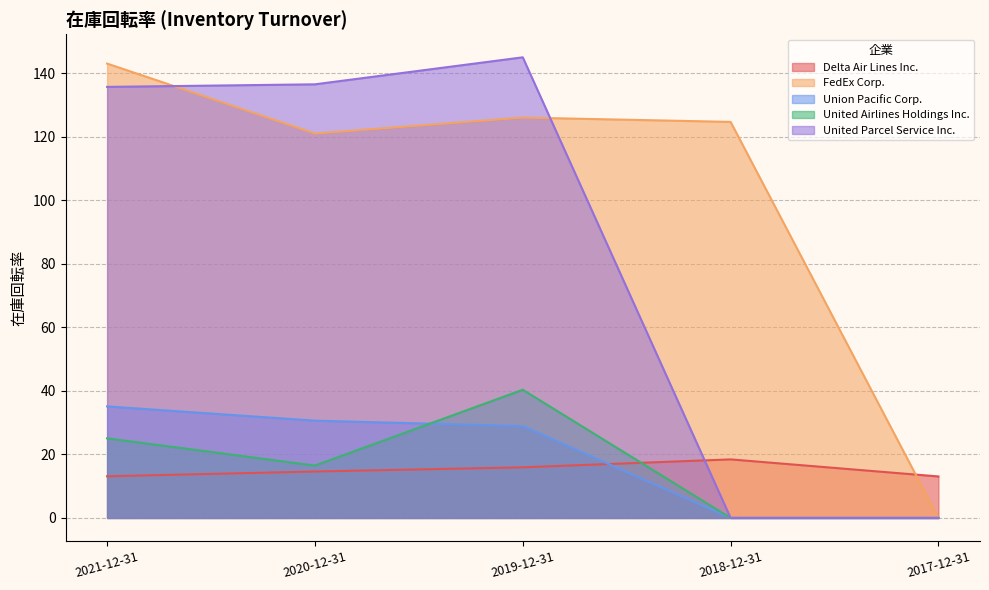

Which has a higher value, 2018-12-31 or 2020-12-31?

2018-12-31